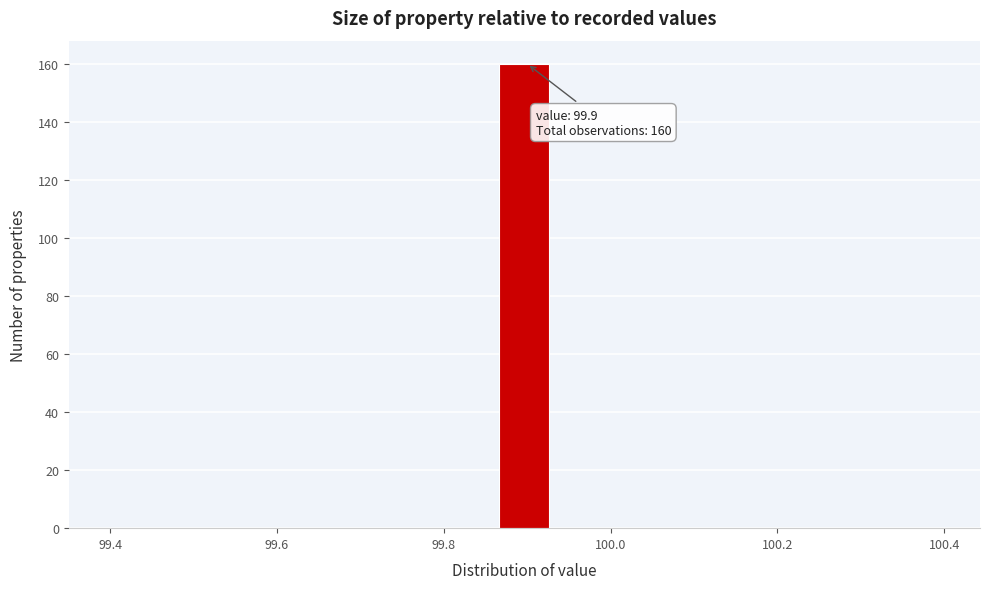

Around what value on the x-axis is the tallest bar? Give the approximate position of its centre, as read against the axis.

99.90